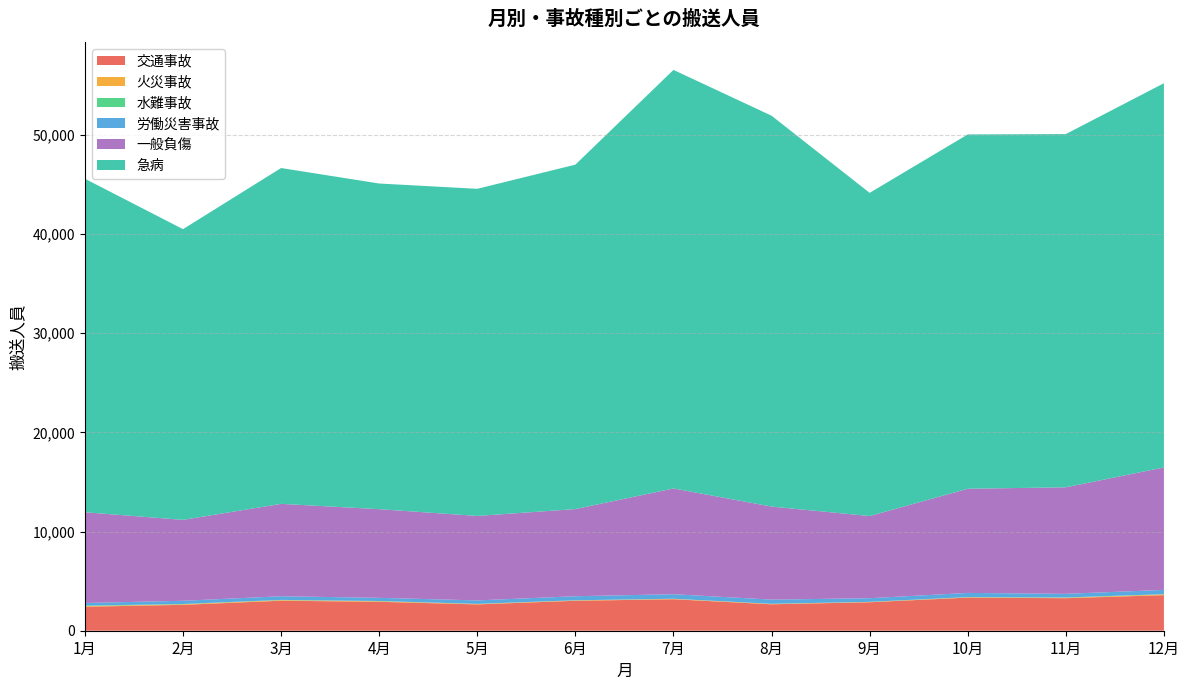

Reading left to right, what are all the values shown in this chart?

交通事故: 2421	2611	3027	2919	2654	3021	3175	2667	2871	3342	3281	3588
火災事故: 64	55	59	54	37	37	39	34	28	34	47	77
水難事故: 43	32	22	24	17	13	10	15	14	18	28	21
労働災害事故: 271	321	370	320	350	408	458	421	366	419	365	432
一般負傷: 9152	8162	9317	8942	8519	8789	10668	9384	8287	10505	10746	12352
急病: 33639	29321	33874	32848	32995	34742	42215	39426	32598	35740	35626	38754